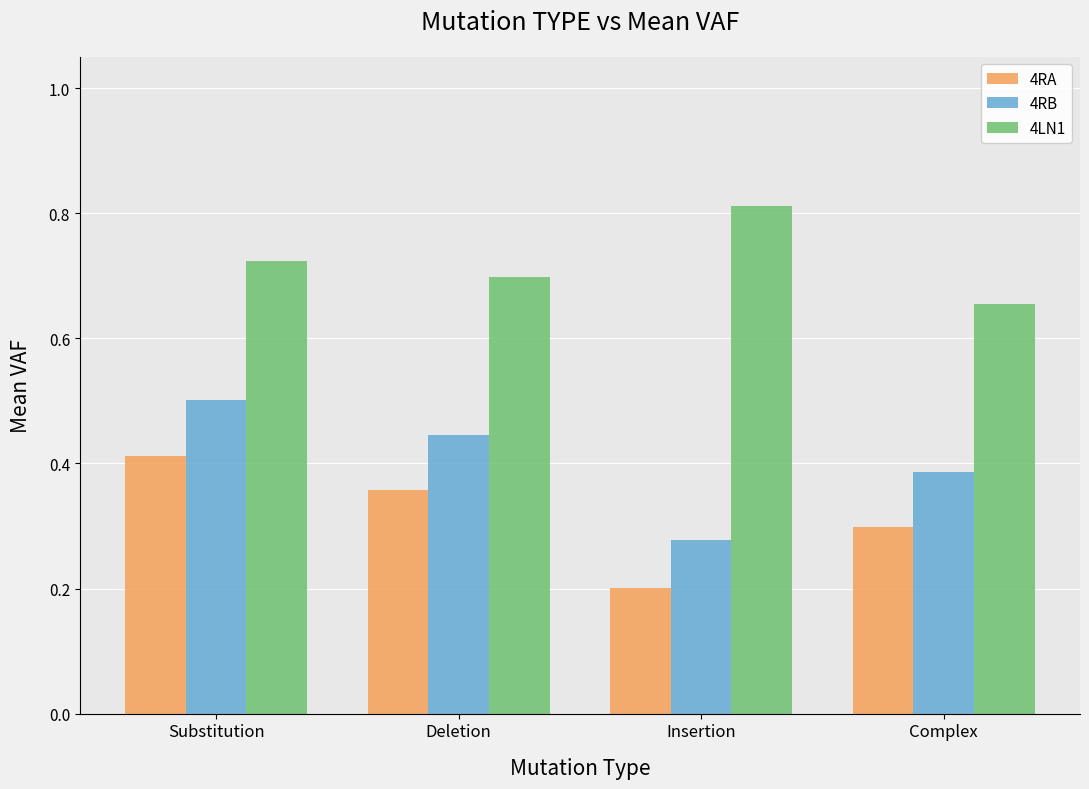

Where is 4RB nearest to the value 0?

Insertion